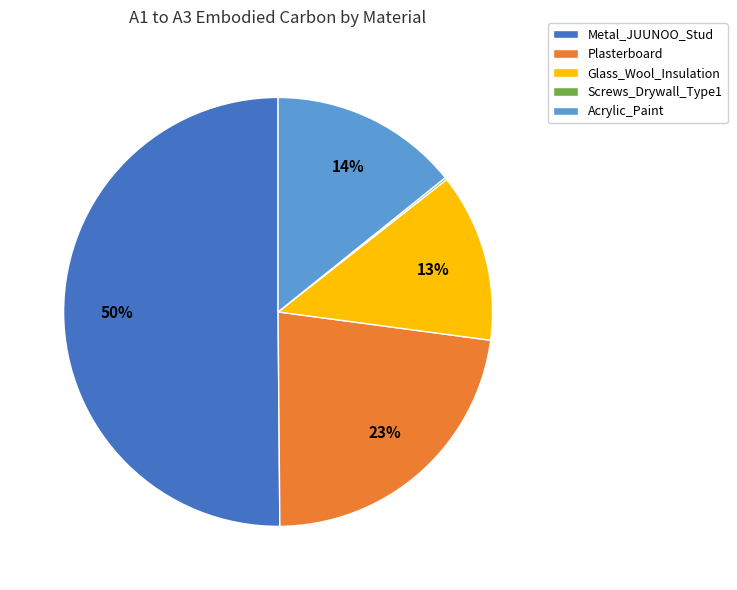

Which has a higher value, Glass_Wool_Insulation or Metal_JUUNOO_Stud?

Metal_JUUNOO_Stud